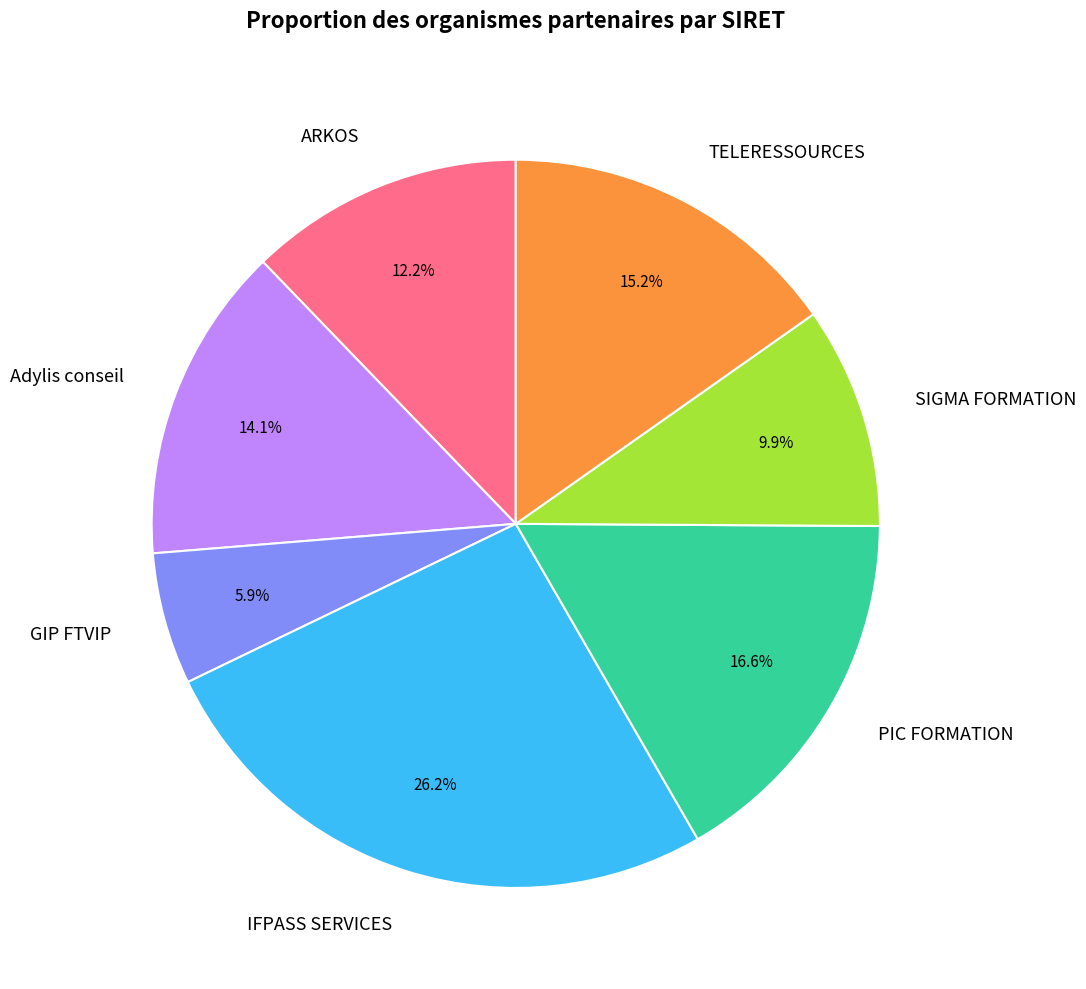

Which slice is the largest?

IFPASS SERVICES